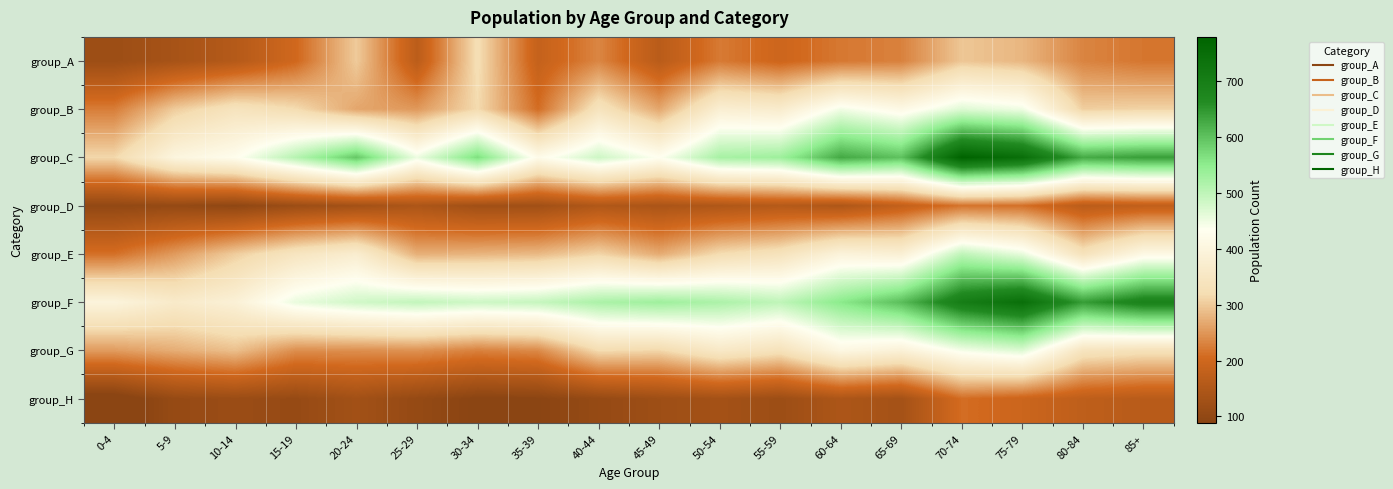

What is the spread (max minus min) of values at 20-24?

465